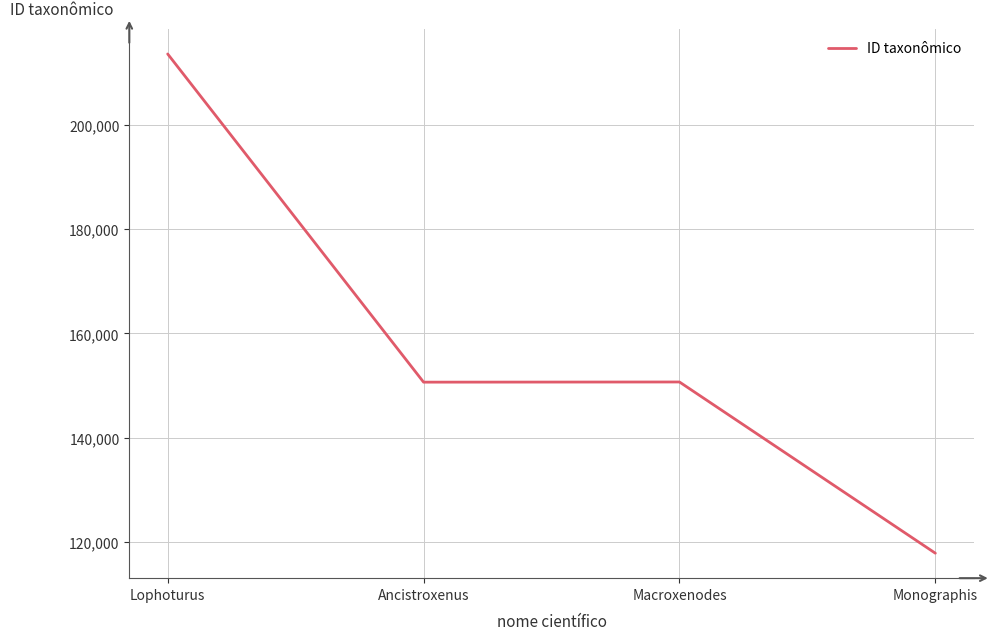

Between Macroxenodes and Lophoturus, which is larger?

Lophoturus